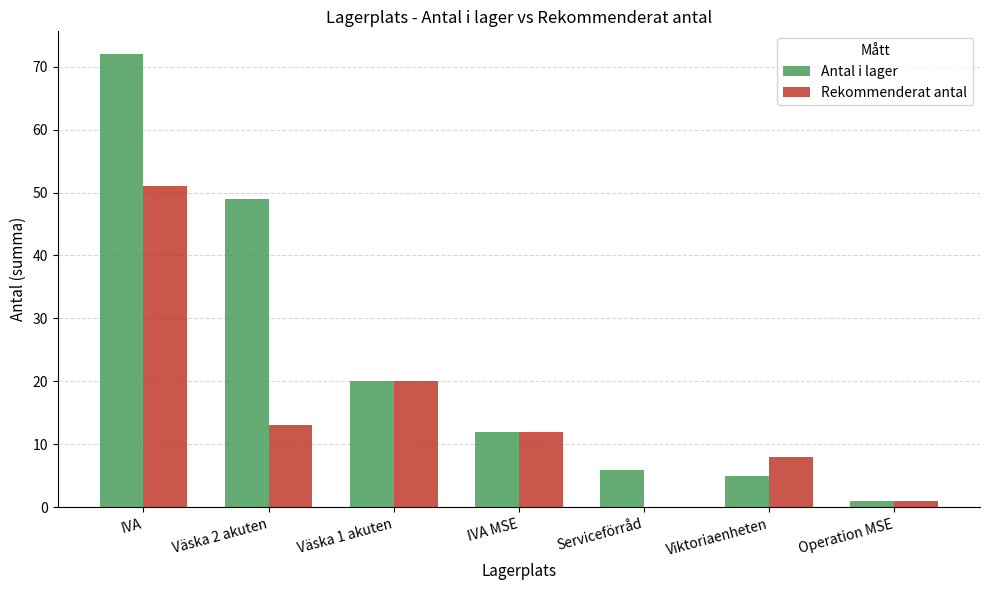

Where is Antal i lager nearest to the value 36?

Väska 2 akuten